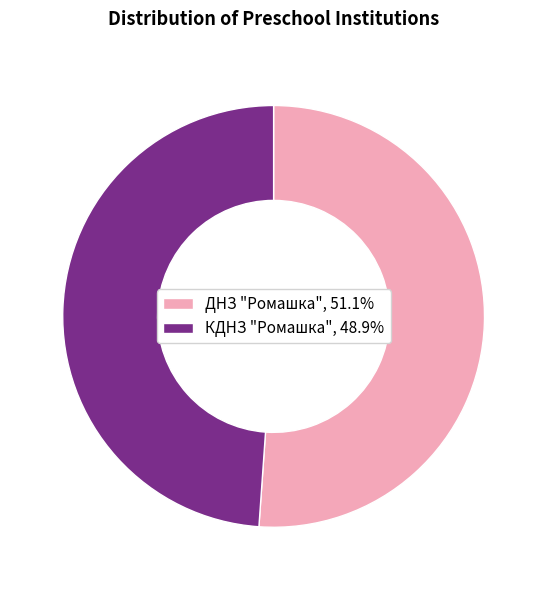

What is the largest slice in the pie chart?

ДНЗ "Ромашка"